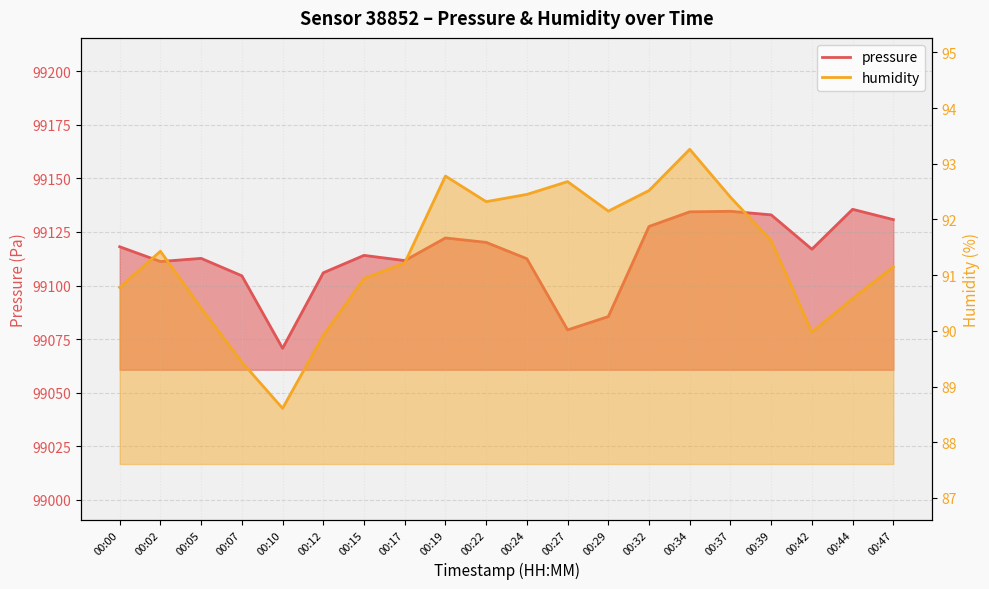

What are all the series names shown in the legend?

pressure, humidity